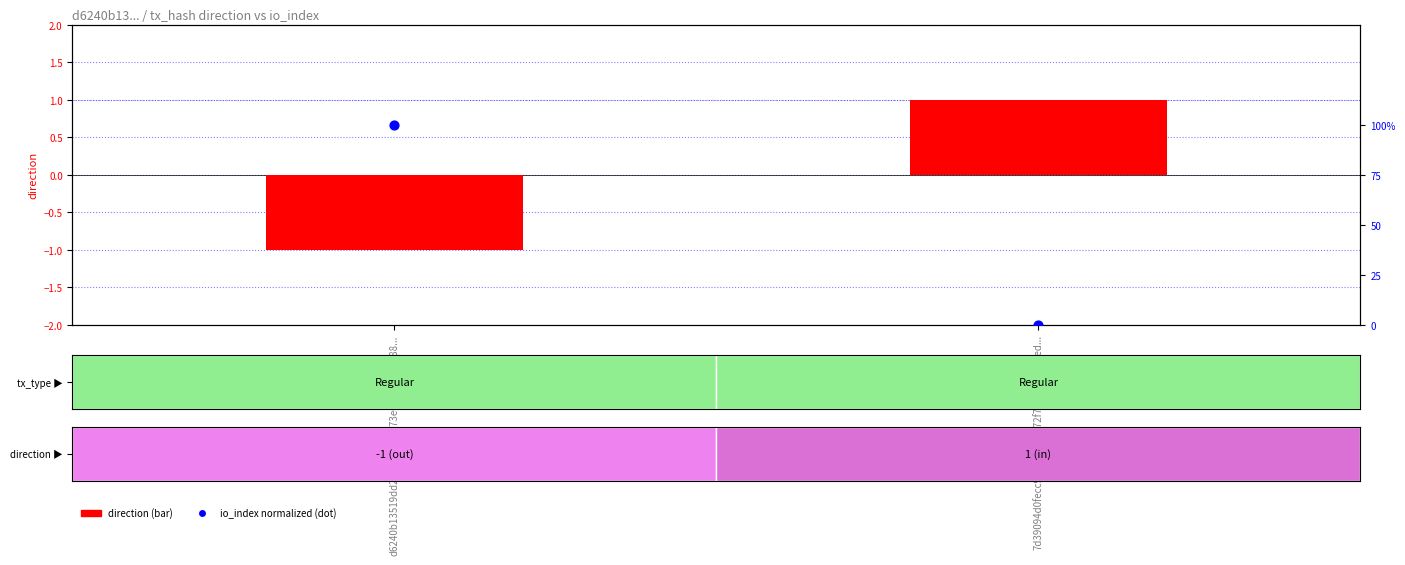

Rank the categories by value from highest to lowest.

d6240b13519dd28c0f171b6173e0ee7938ec088..., 7d39094d0fecc911213ab3872f78383f39871ed...